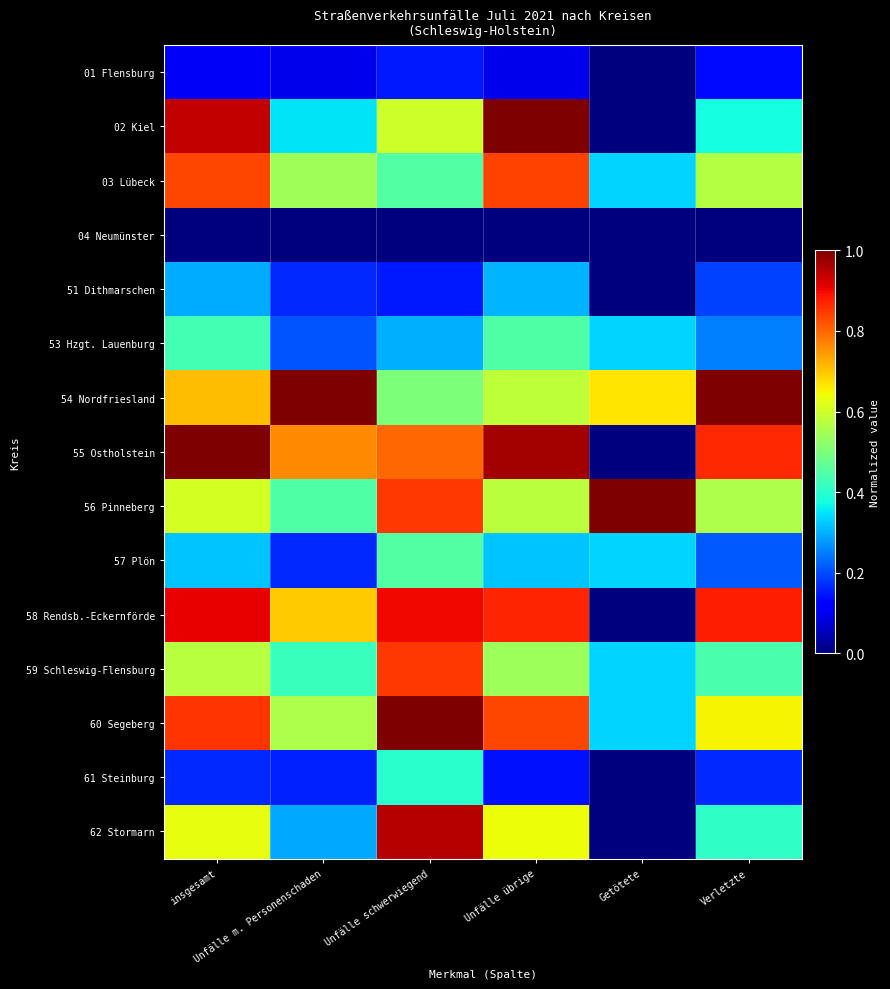

At how many categories does at least one series exceed 0?

6